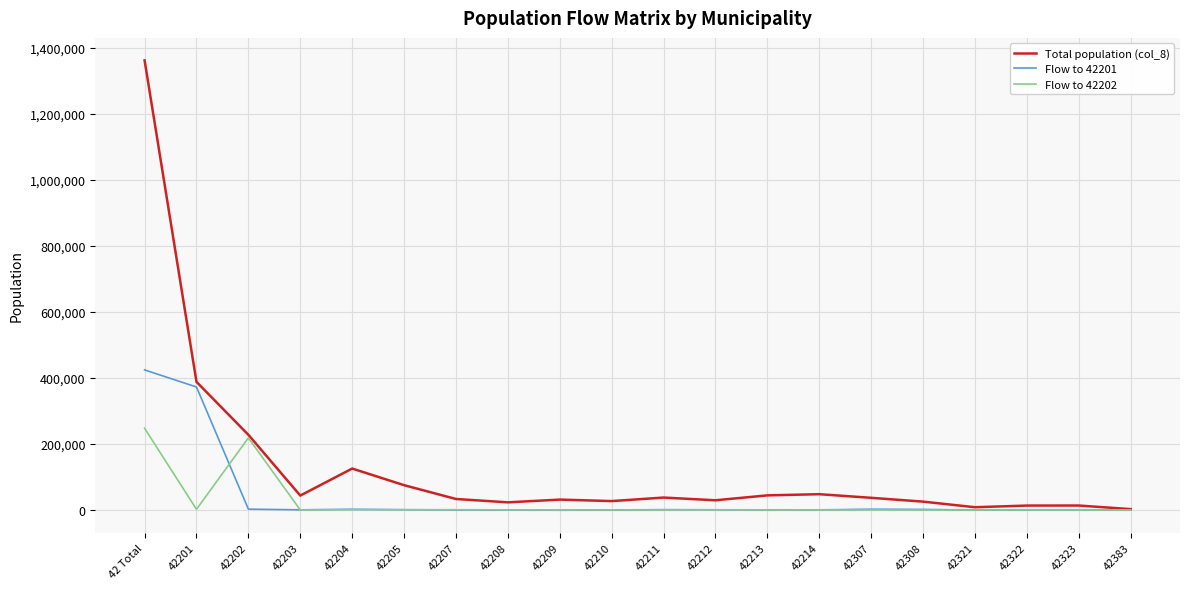

At which label does Total population (col_8) reach its peak?

42 Total